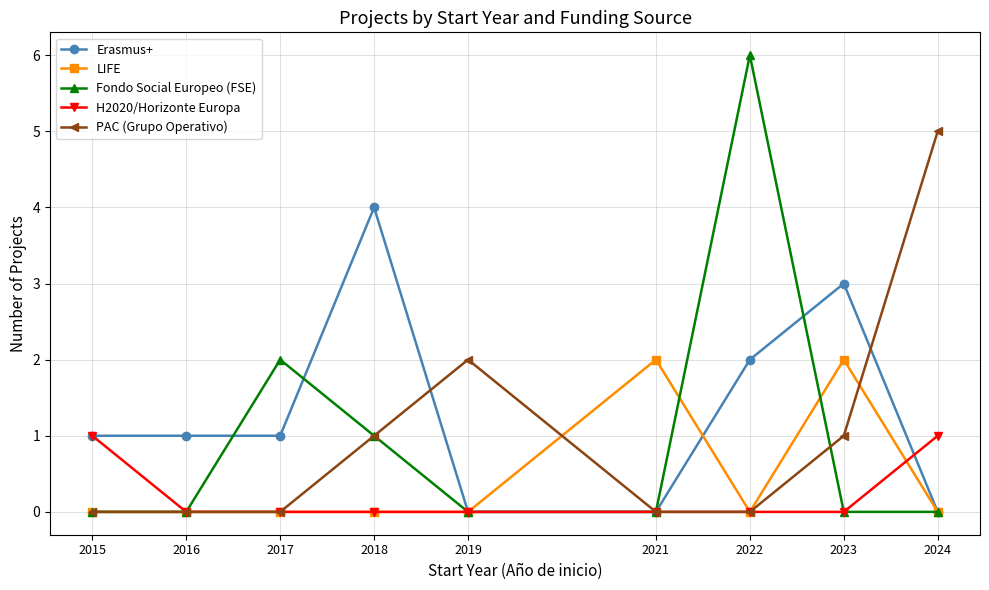

Where do Erasmus+ and Fondo Social Europeo (FSE) first cross each other?

2016 and 2017